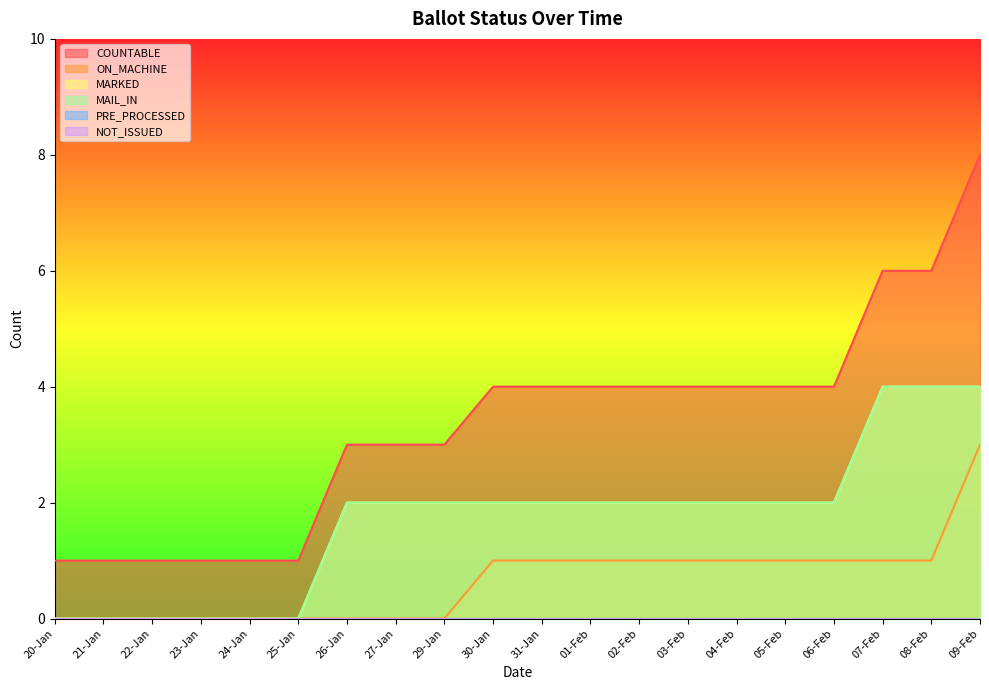

What is the total value across all series at 06-Feb?

9